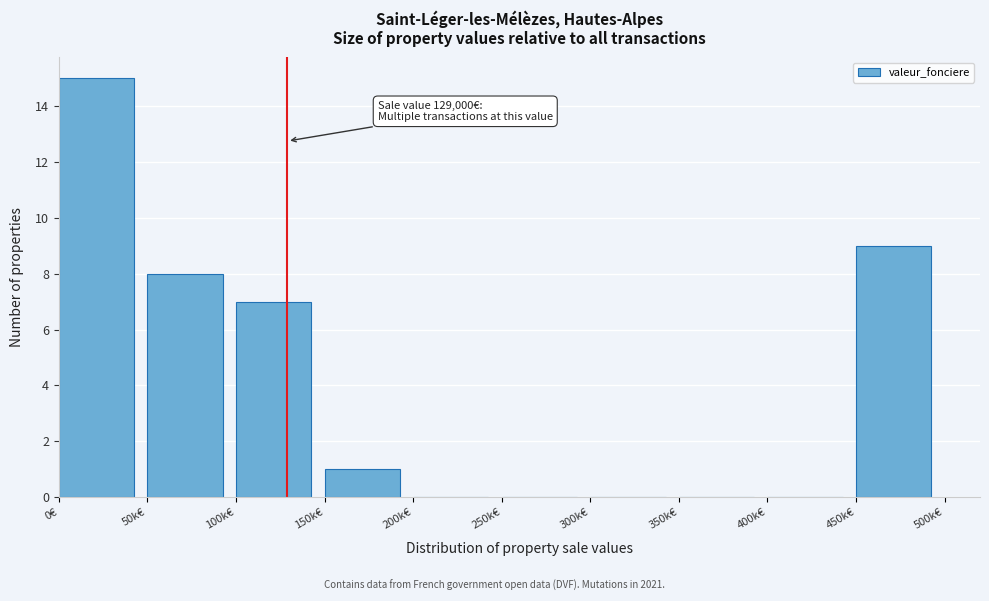

Reading left to right, what are all the values shown in this chart?

0€=15	50k€=8	100k€=7	150k€=1	200k€=0	250k€=0	300k€=0	350k€=0	400k€=0	450k€=9